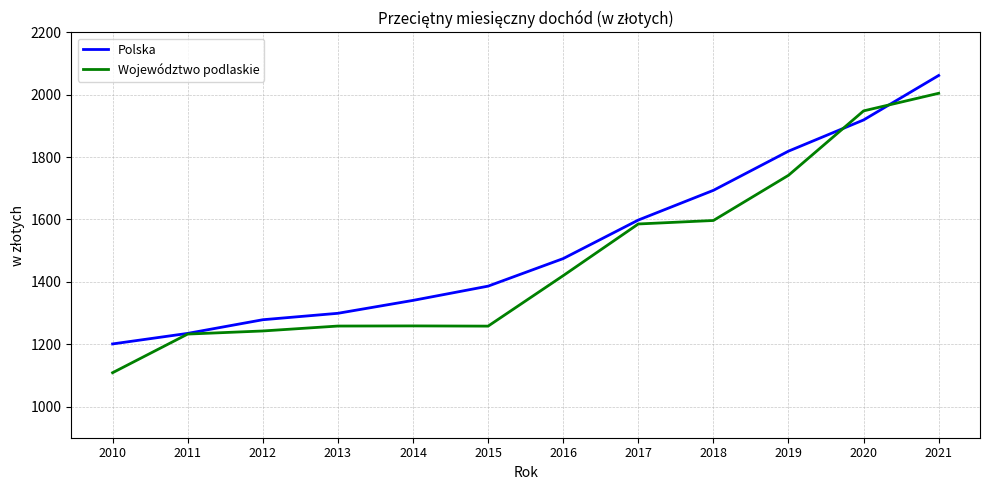

Rank the series at 2012 from highest to lowest value.

Polska, Województwo podlaskie